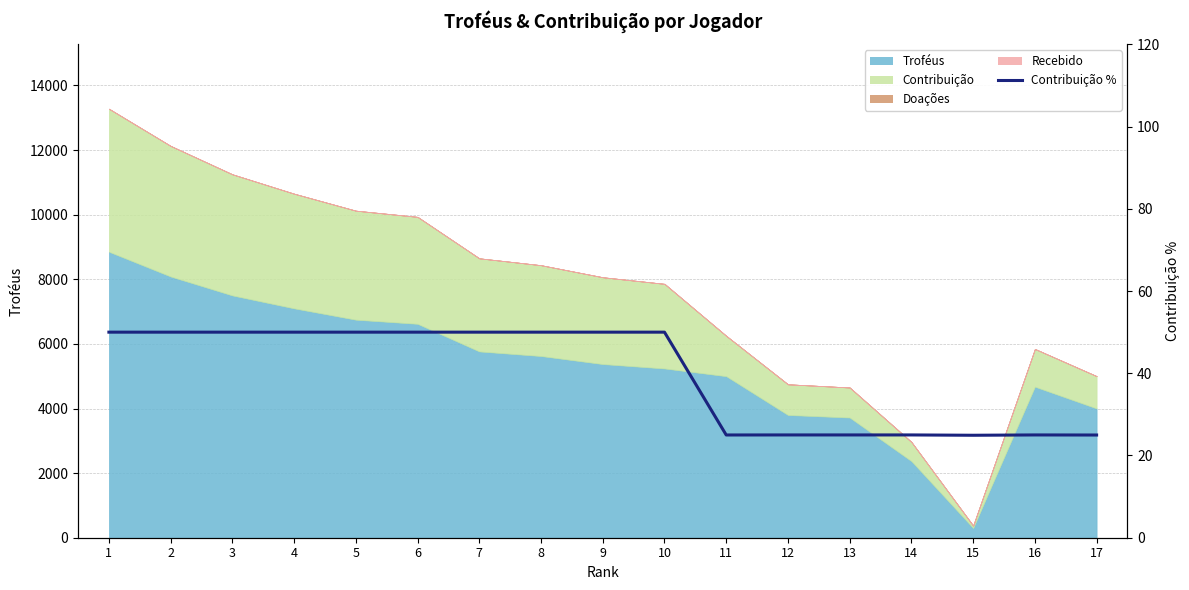

Does the chart have visible grid lines?

Yes